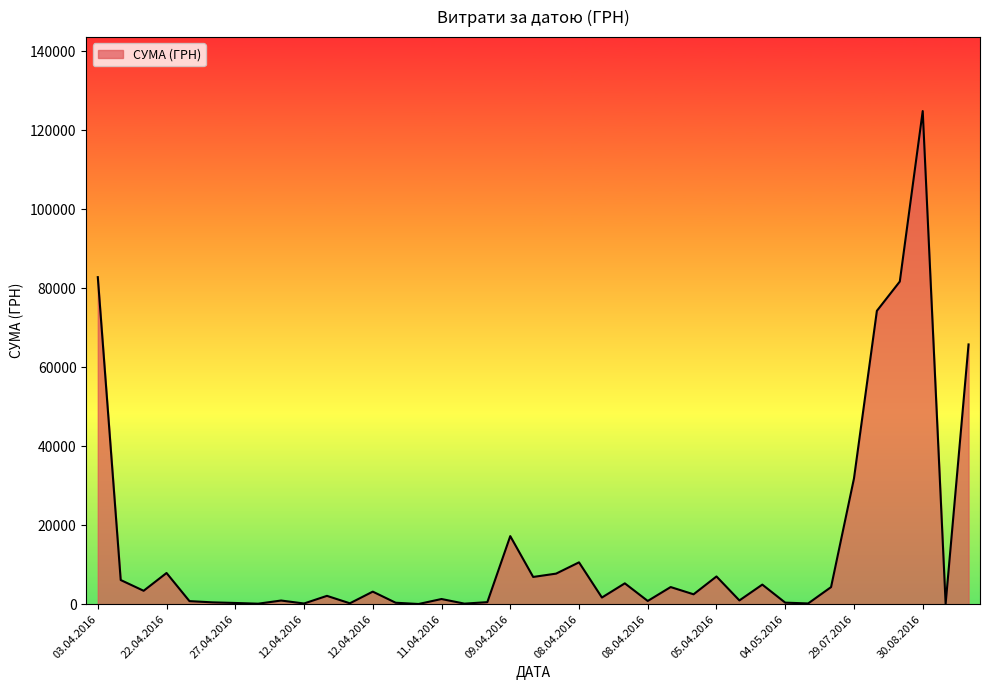

What is the maximum value shown in the chart?

124904.8